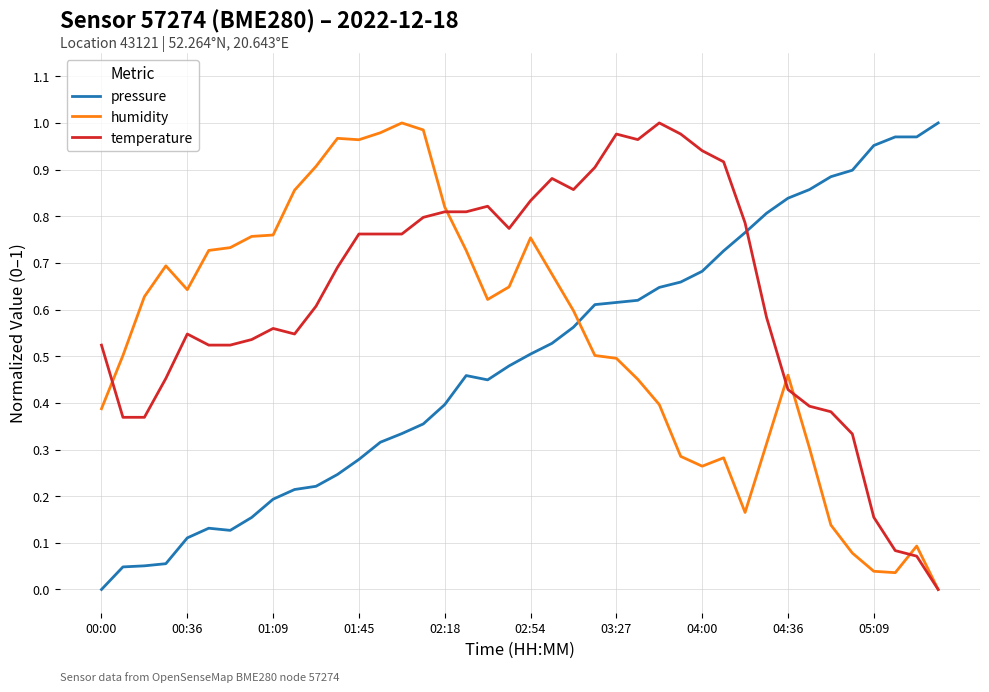

Rank the series by their average value, from lowest to highest.

pressure, humidity, temperature